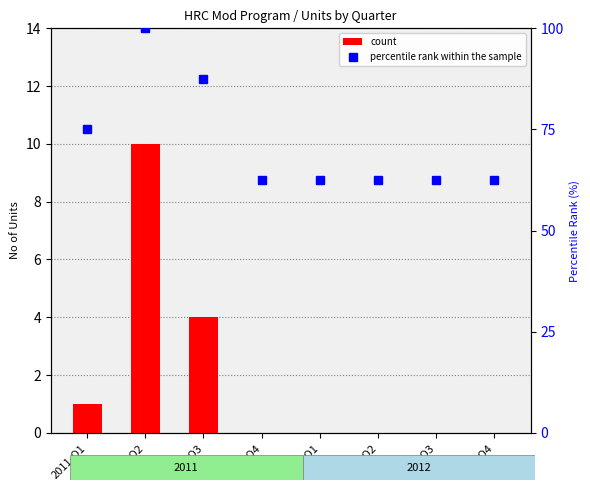

What is the label of the 3rd bar from the left?

2011-Q3